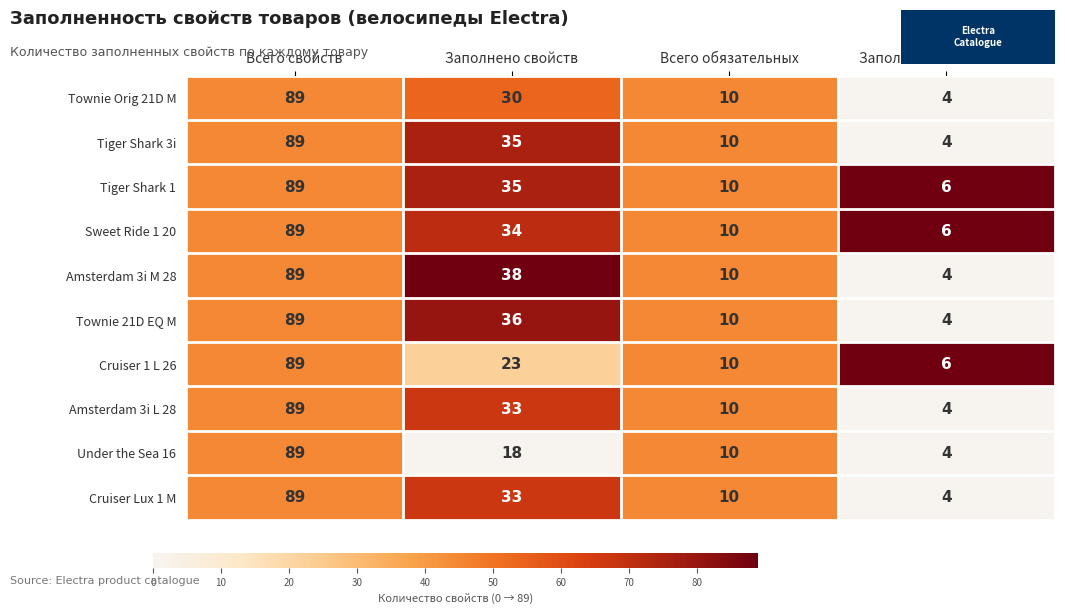

Which series has the largest total across all categories?

Amsterdam 3i M 28